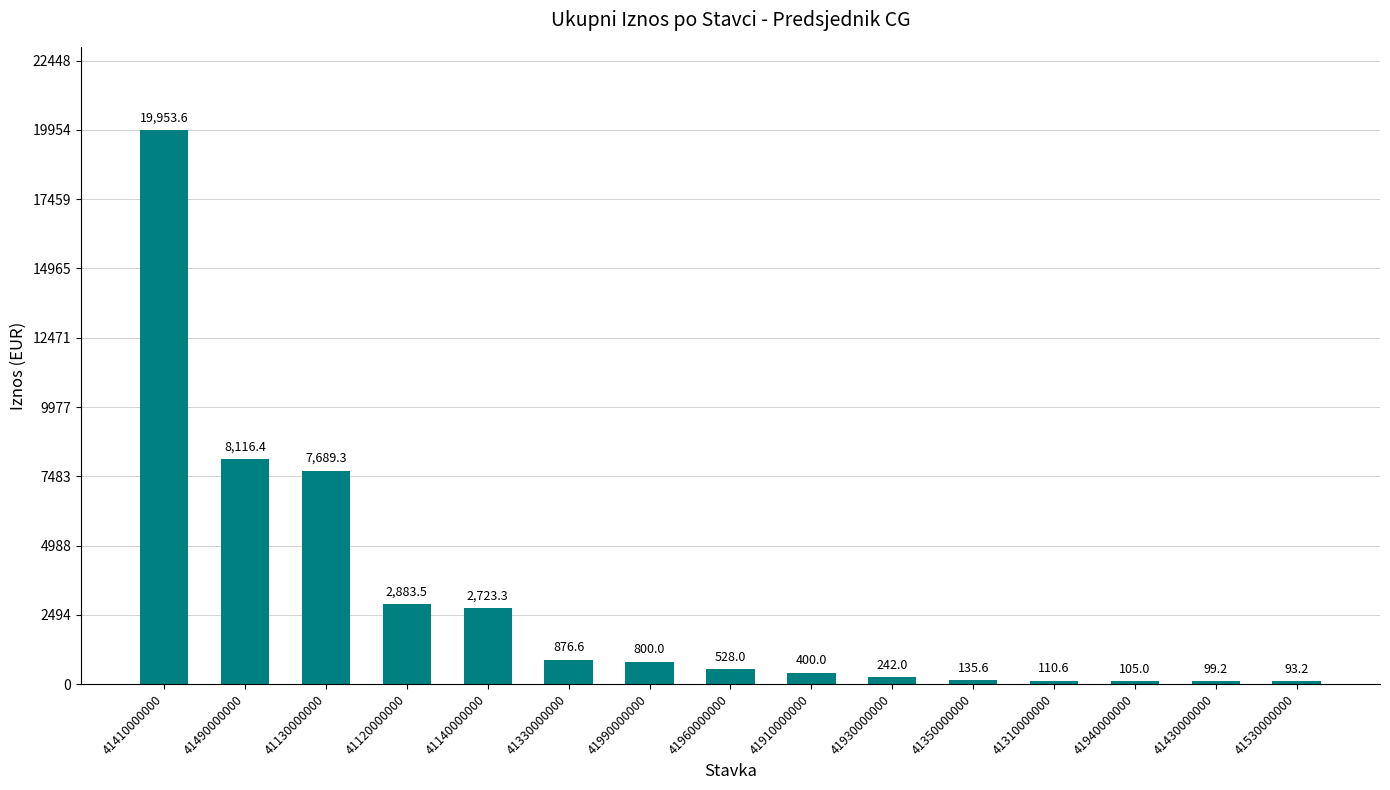

How many series are shown in this chart?

1